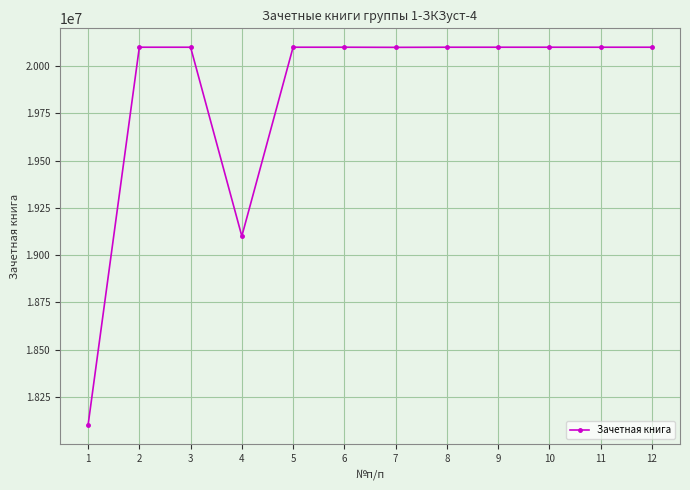

At which label is the value closest to 19100687?

4